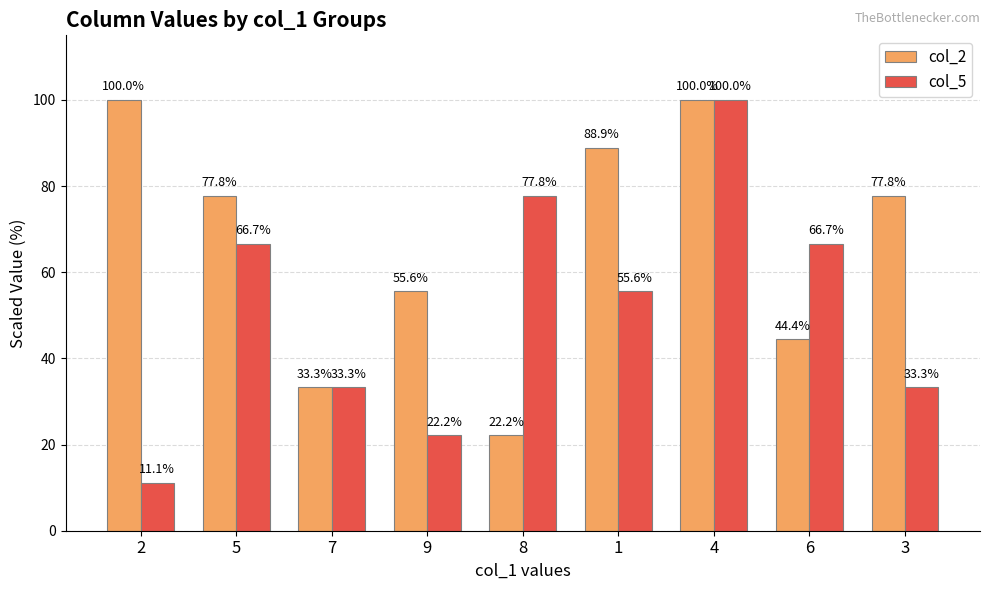

What position from the right is 1?

4